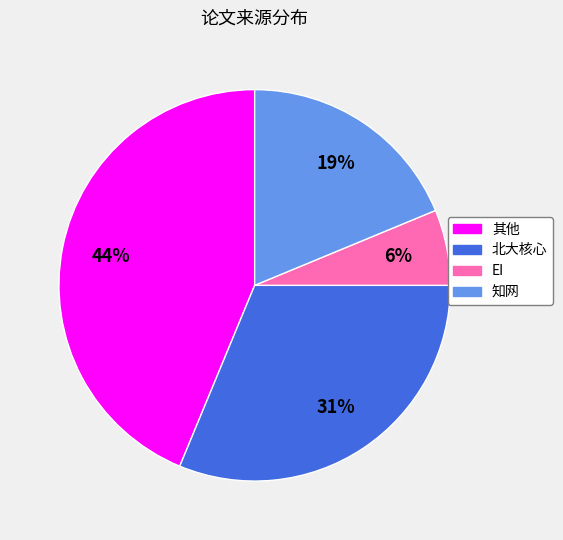

To the nearest percent, what percentage of the pie is EI?

6%